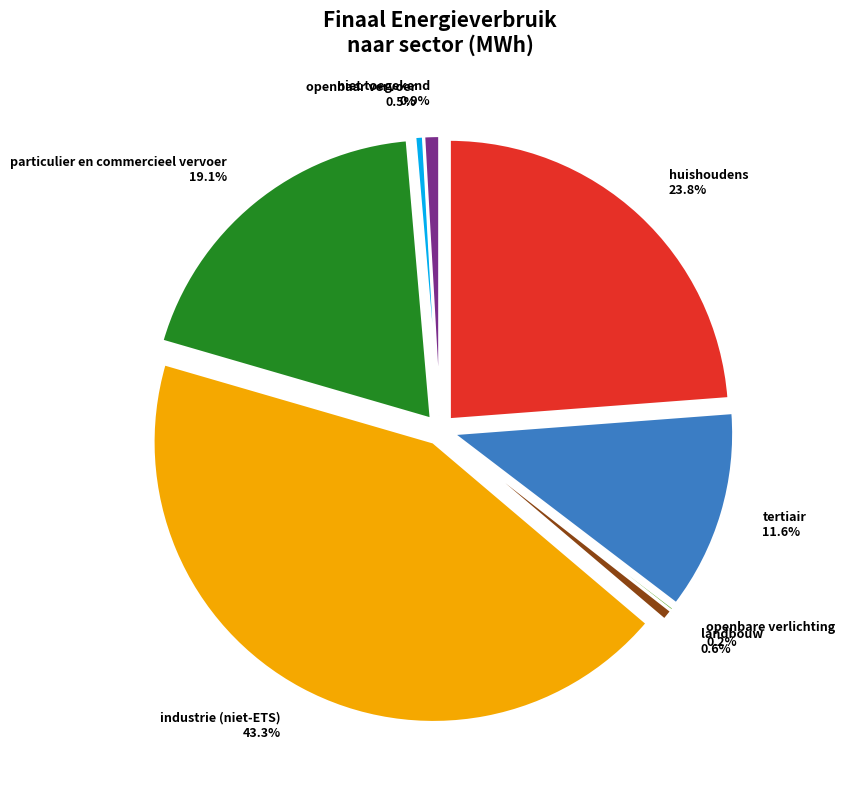

What is the largest slice in the pie chart?

industrie (niet-ETS)